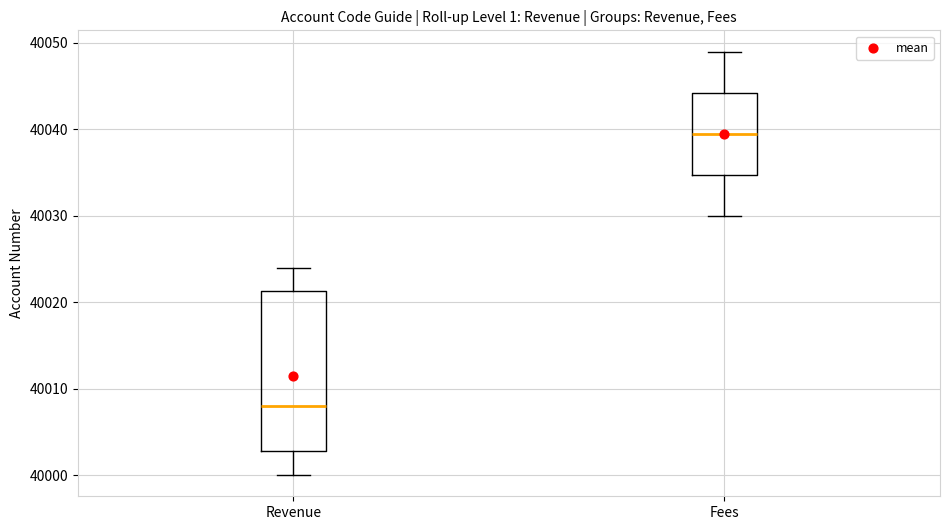

Reading left to right, read every box against the y-axis: the position of its median line, the range the box covers, and the ends of its whiskers. The values are not printed on the chart, so give them approximately, as read against the axis.

Revenue: median 40008, box 40003 to 40021, whiskers 40000 to 40024
Fees: median 40040, box 40035 to 40044, whiskers 40030 to 40049